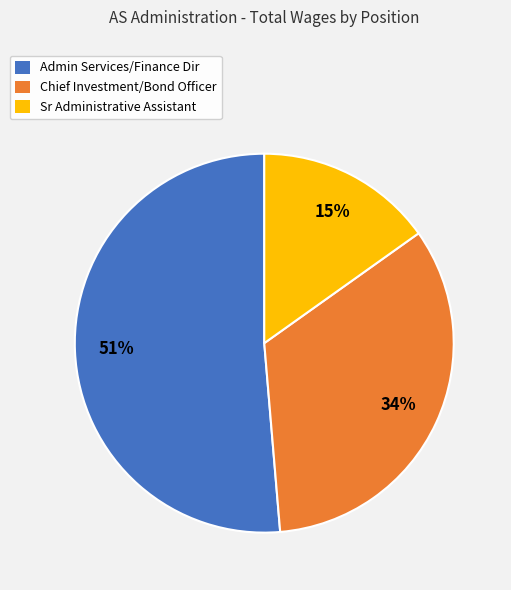

Between Admin Services/Finance Dir and Sr Administrative Assistant, which is larger?

Admin Services/Finance Dir